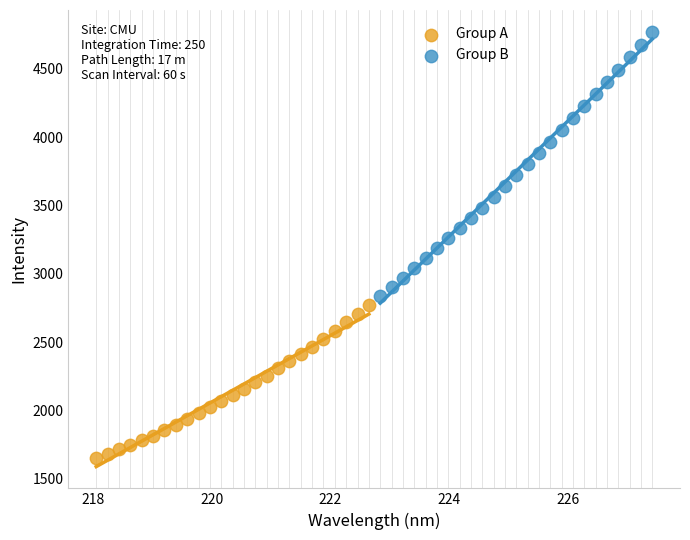

Which series reaches the maximum Y coordinate?

Group B